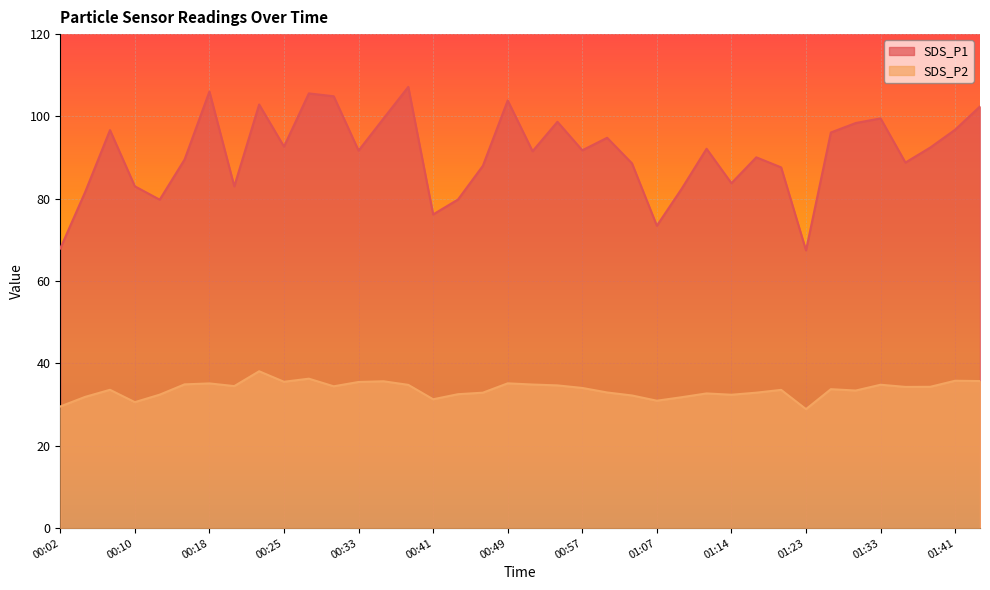

Rank the categories by SDS_P1 value from highest to lowest.

00:39, 00:18, 00:28, 00:30, 00:49, 00:23, 01:44, 01:33, 00:36, 00:54, 01:28, 01:41, 00:08, 01:25, 00:59, 00:25, 01:38, 01:12, 00:57, 00:33, 00:52, 01:17, 00:15, 01:36, 01:04, 00:47, 01:20, 01:14, 00:10, 00:20, 01:09, 00:05, 00:44, 00:13, 00:41, 01:07, 00:02, 01:23